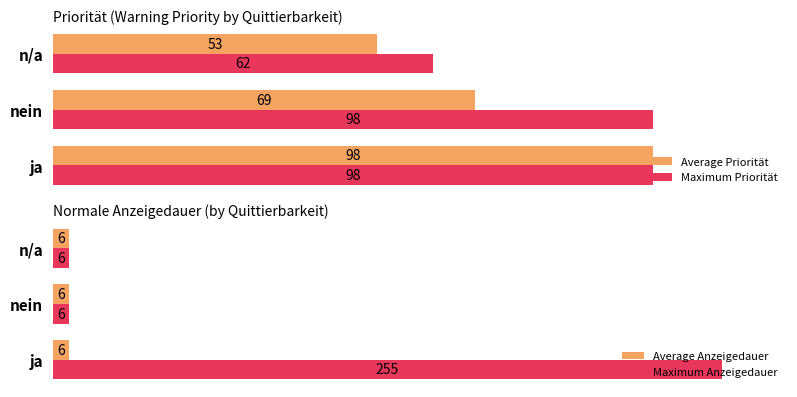

At which label does Maximum Priorität reach its minimum?

n/a